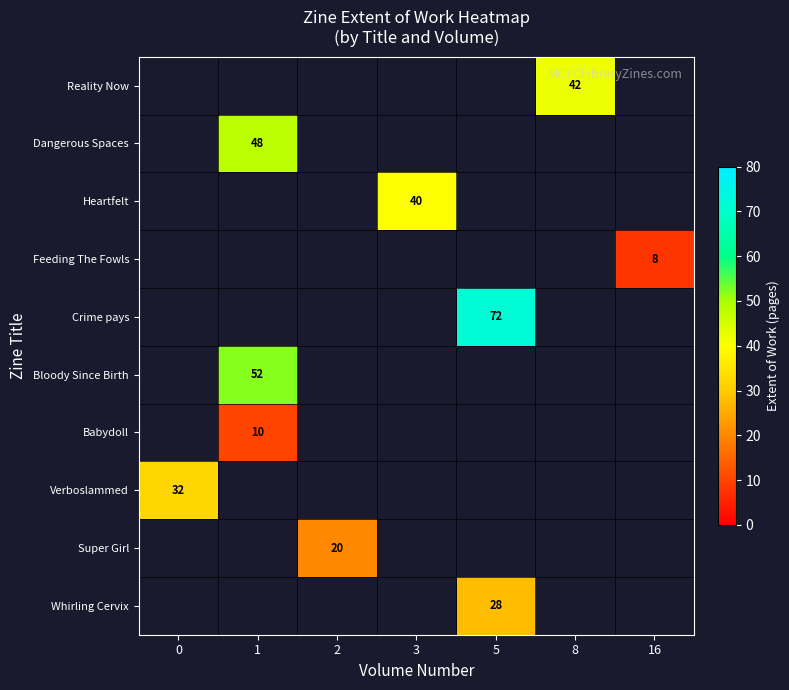

What is the maximum value shown in the chart?

72.0